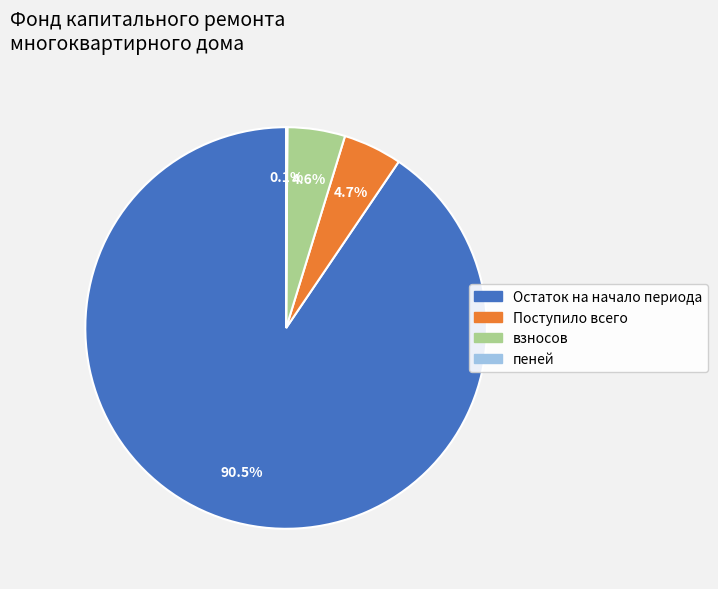

Is there any slice that represents more than half of the pie?

Yes